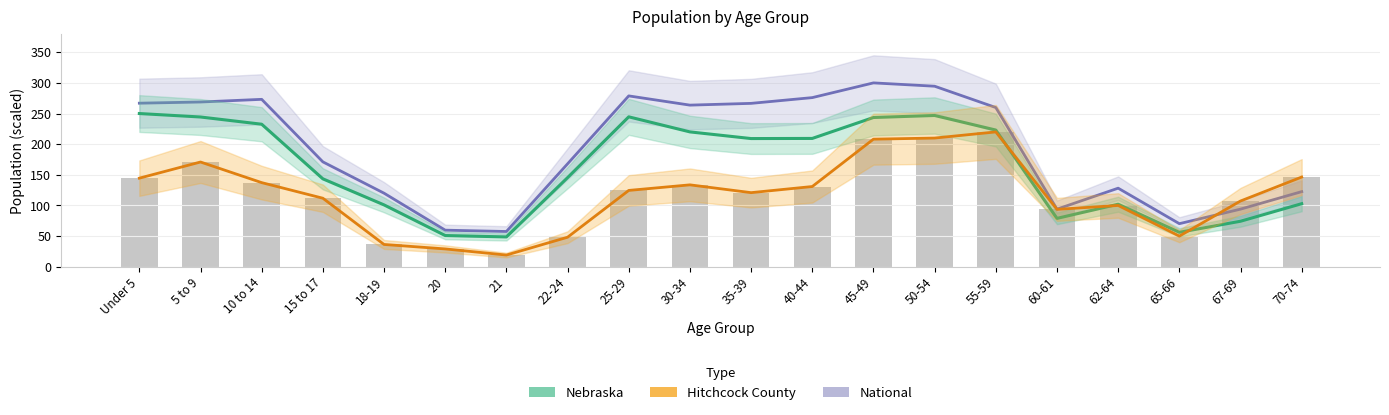

What is the value of the National bar at the 19th from the left?

94.0